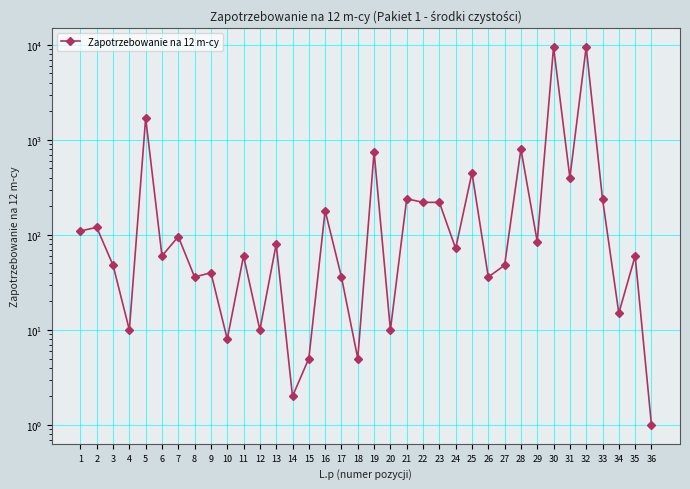

What is the change in value from 32 to 33?

-9260